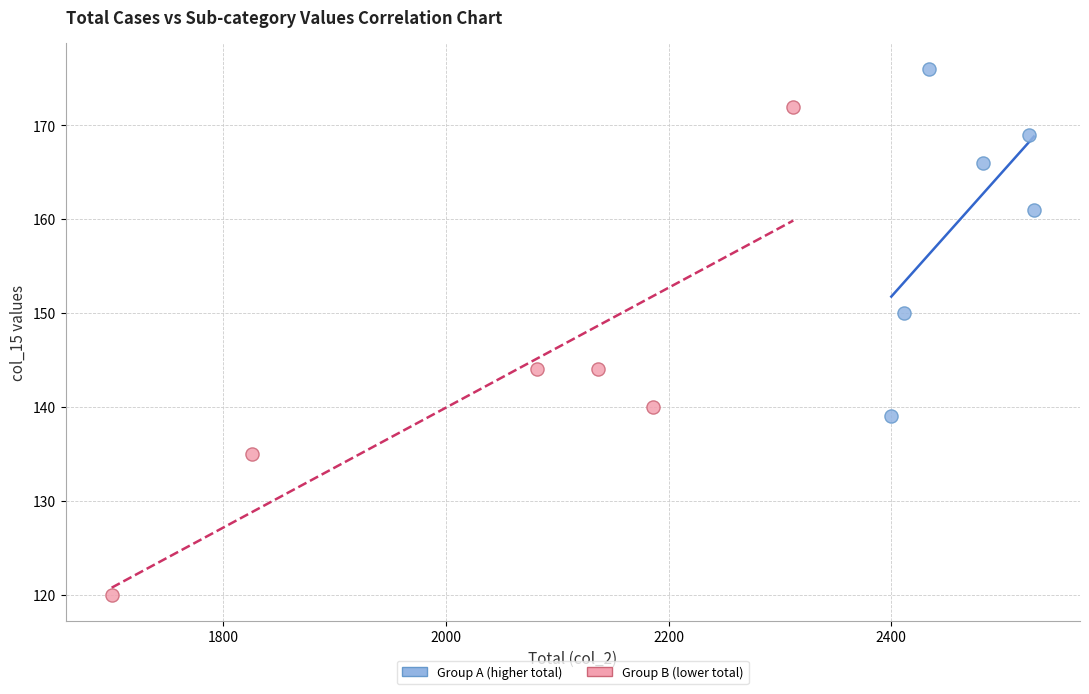

Which series contains the highest Y value?

Group A (higher total)